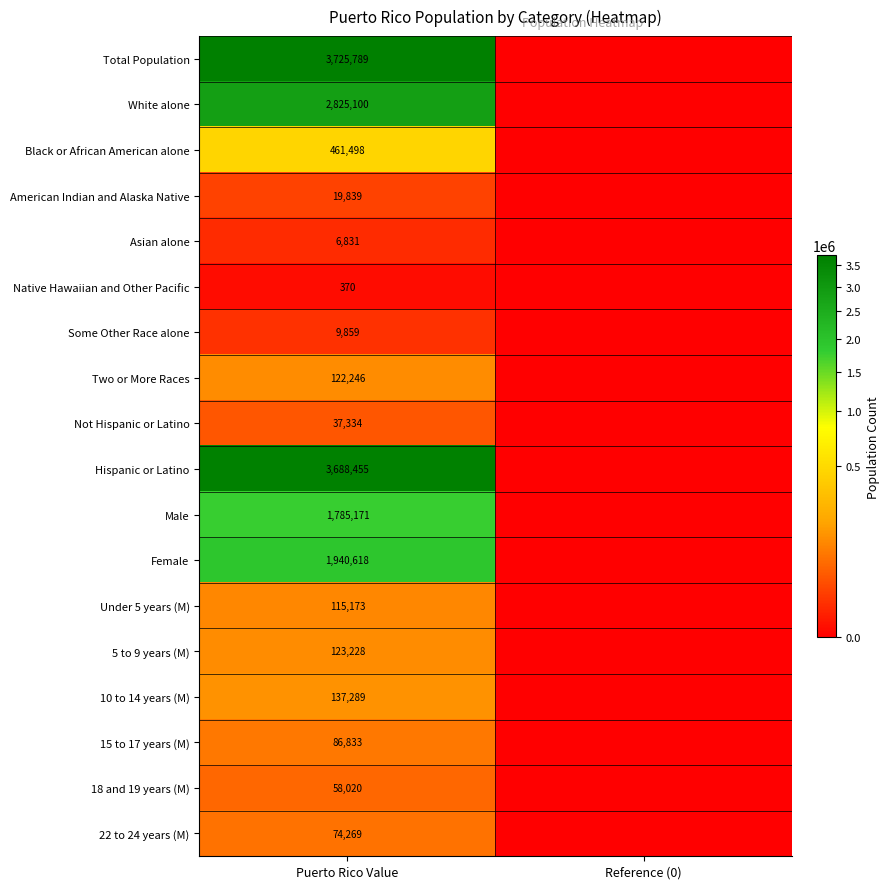

Is it true that 18 and 19 years (M) equals 58020 at Puerto Rico Value?

True